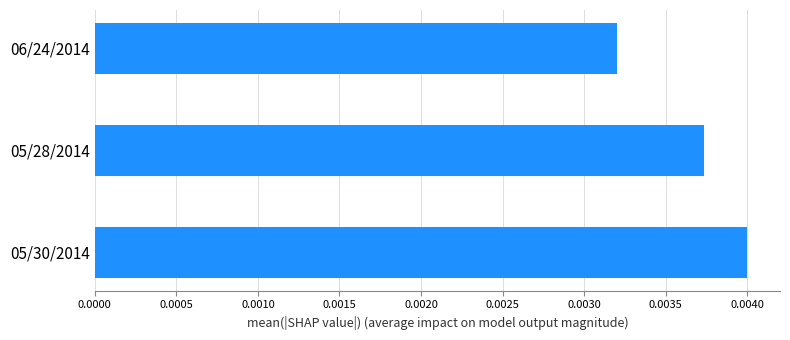

Where is the data nearest to the value 0?

06/24/2014